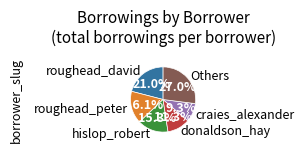

Which slice is the largest?

Others